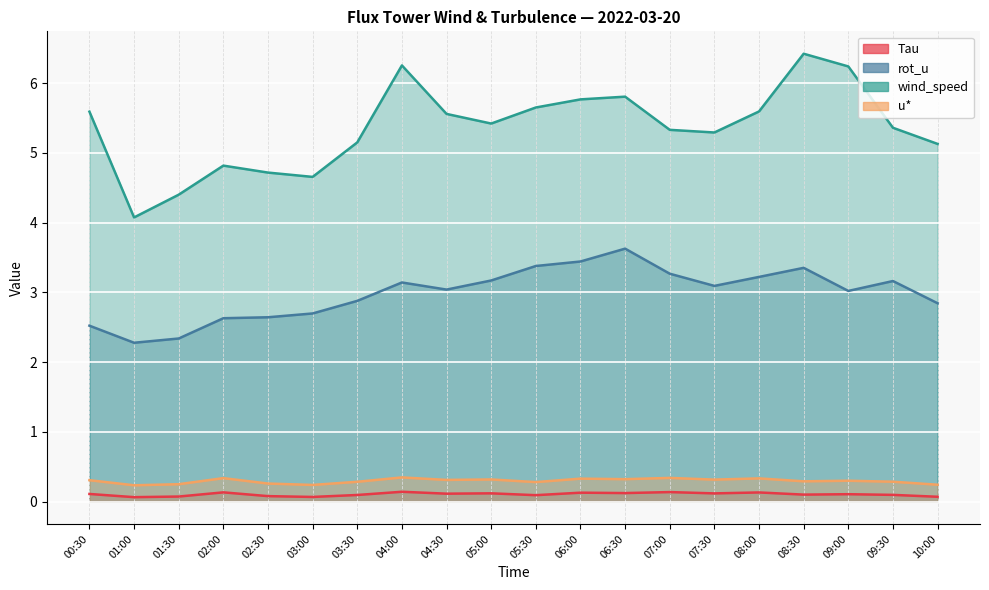

True or false: wind_speed and Tau cross at least once.

False